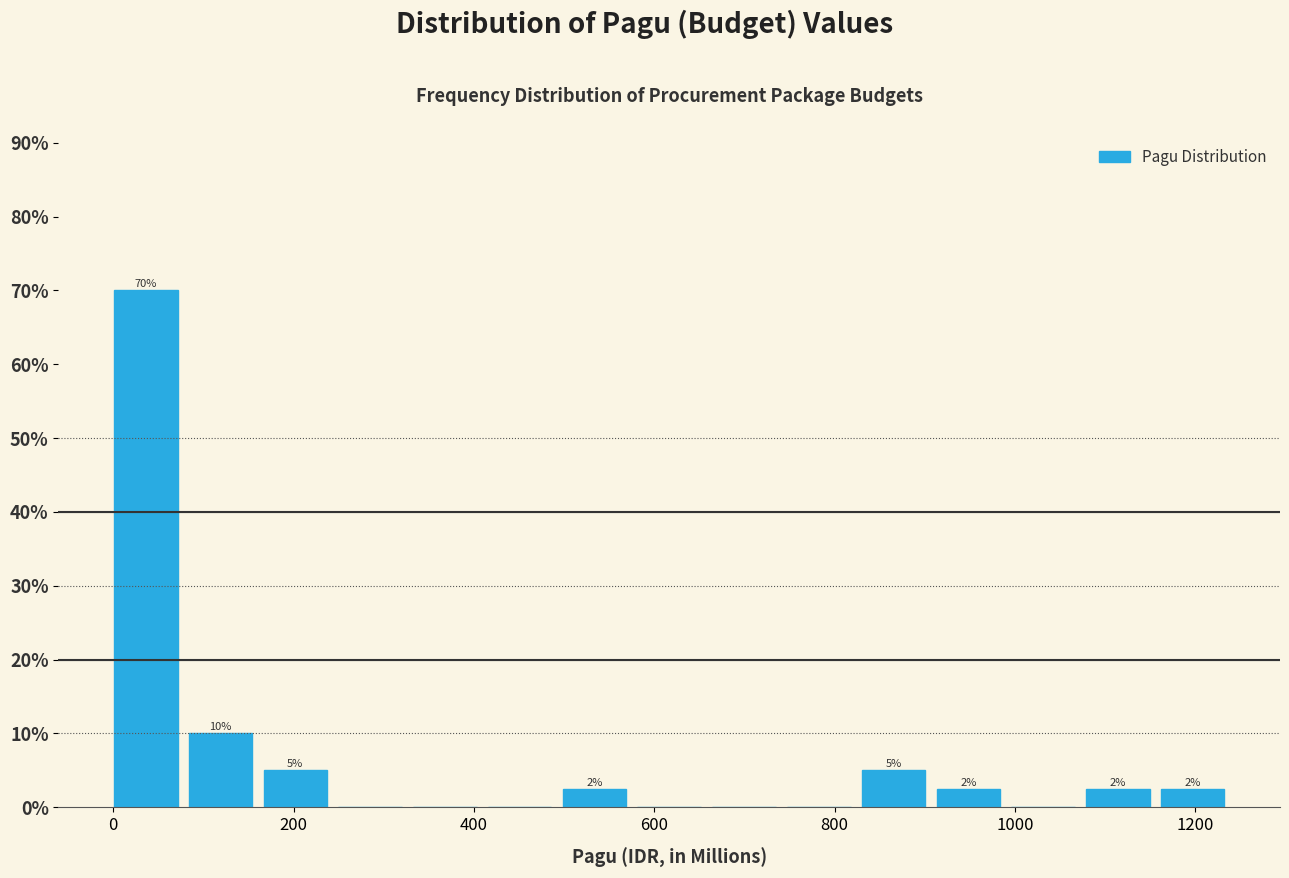

Which range on the x-axis has the tallest bar?

0 to 80